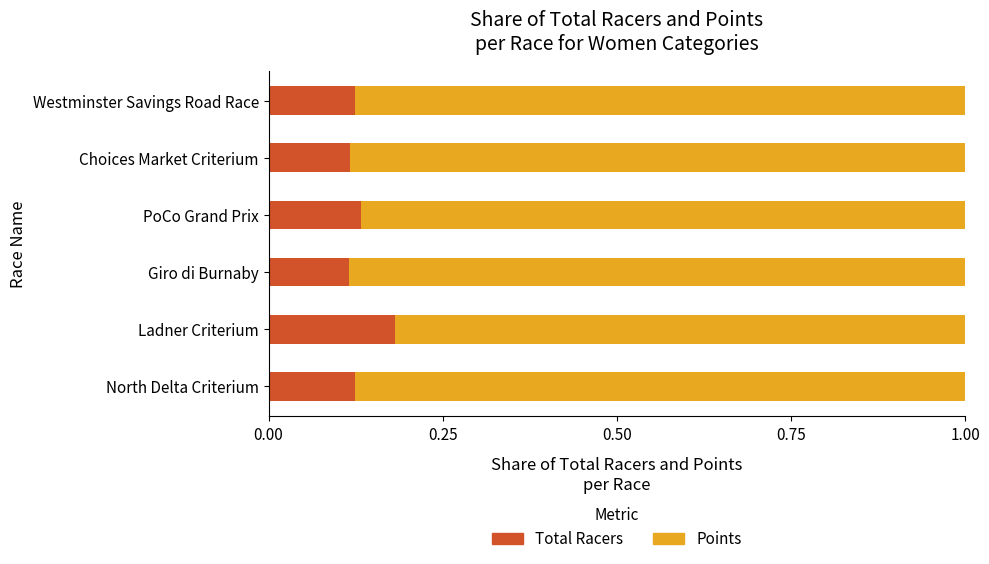

Count the Total Racers values in the range 0 to 1.

6